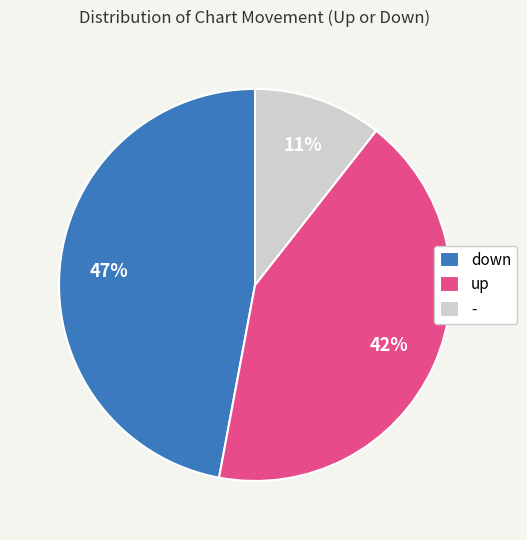

Count the number of slices in the pie.

3